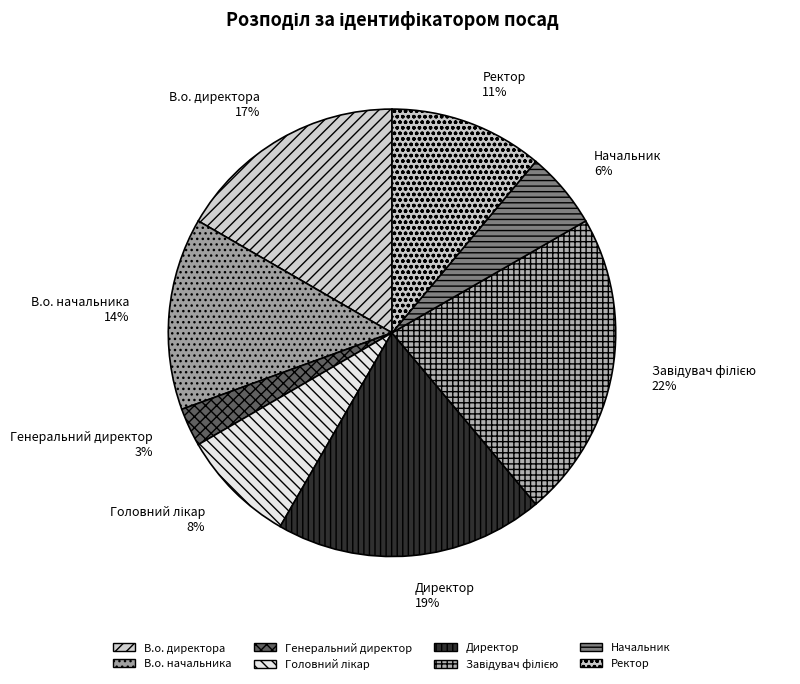

To the nearest percent, what is the average slice percentage?

12%